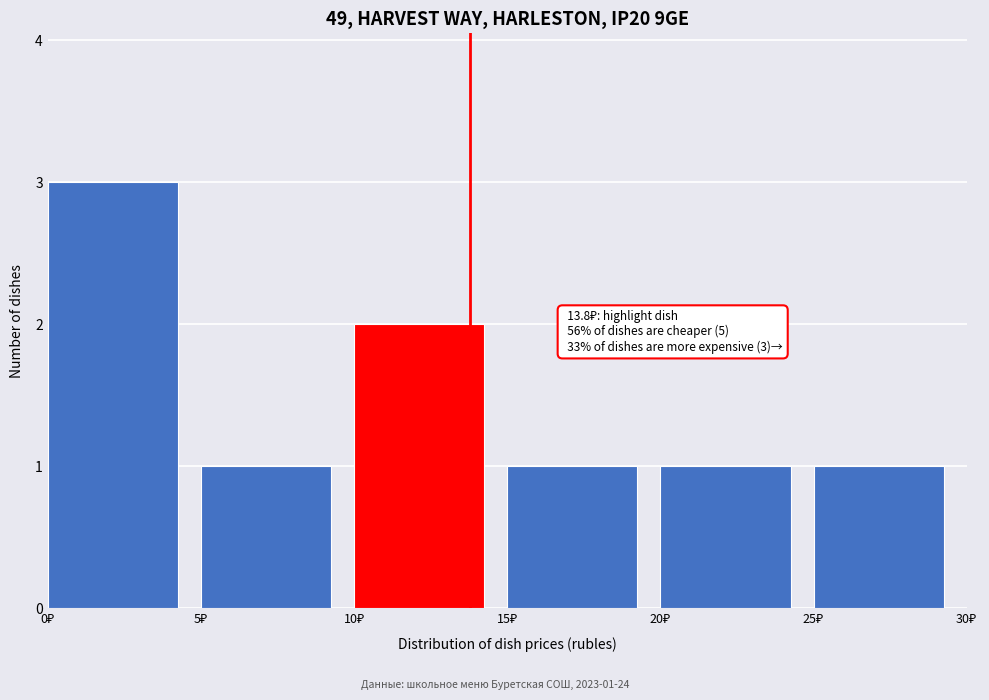

Over which range of the x-axis is the bar tallest?

0 to 5